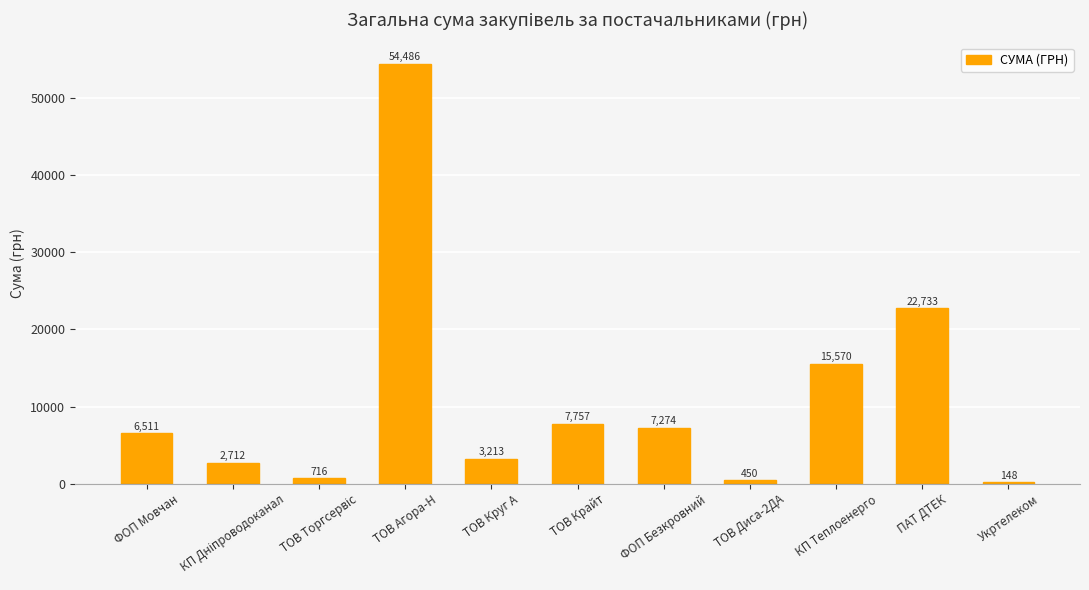

Which has a higher value, ТОВ Агора-Н or ПАТ ДТЕК?

ТОВ Агора-Н